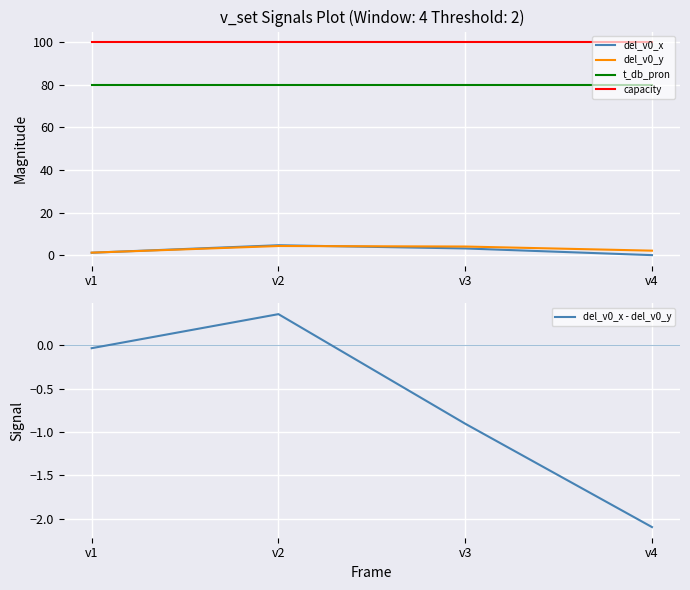

Rank the series at v2 from highest to lowest value.

capacity, t_db_pron, del_v0_x, del_v0_y, del_v0_x - del_v0_y